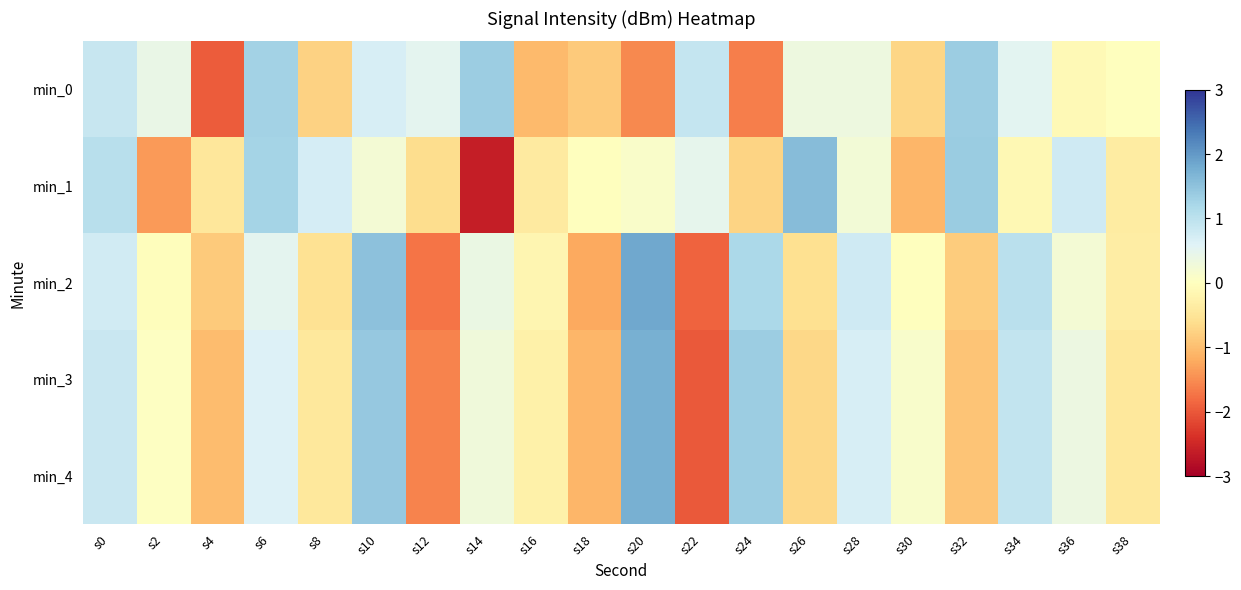

What is the difference between the highest and lowest values at s38?

0.4